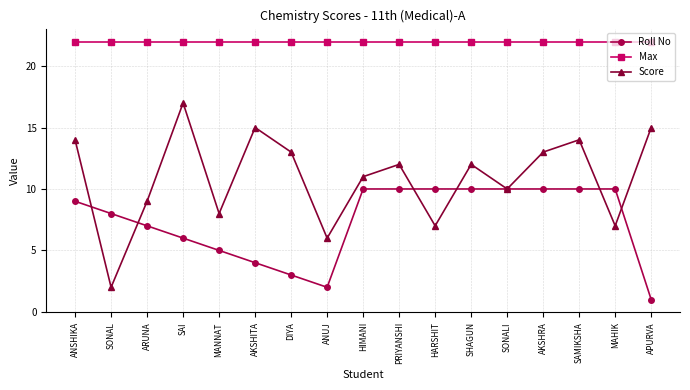

True or false: Max has a value of 22 at SAMIKSHA.

True